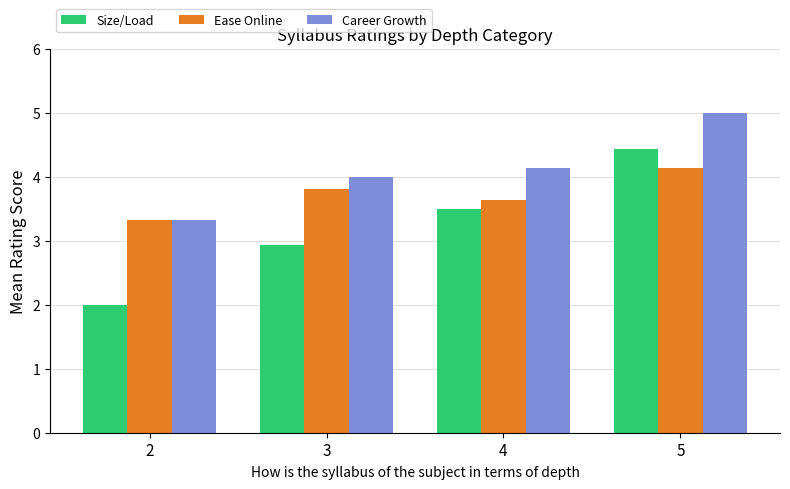

What is the spread (max minus min) of values at 5?

0.9